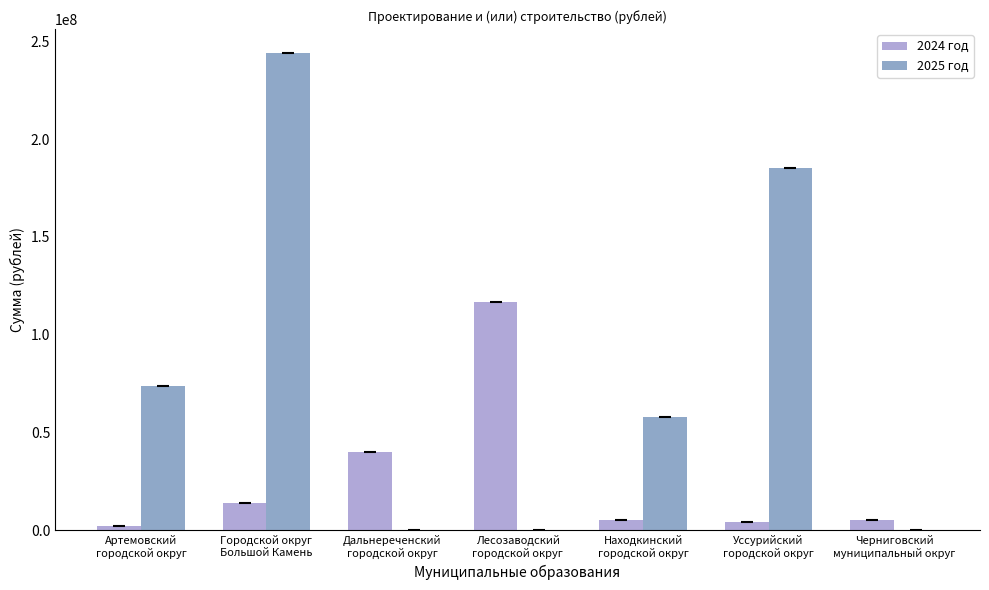

What is the greatest value displayed?

244000000.0